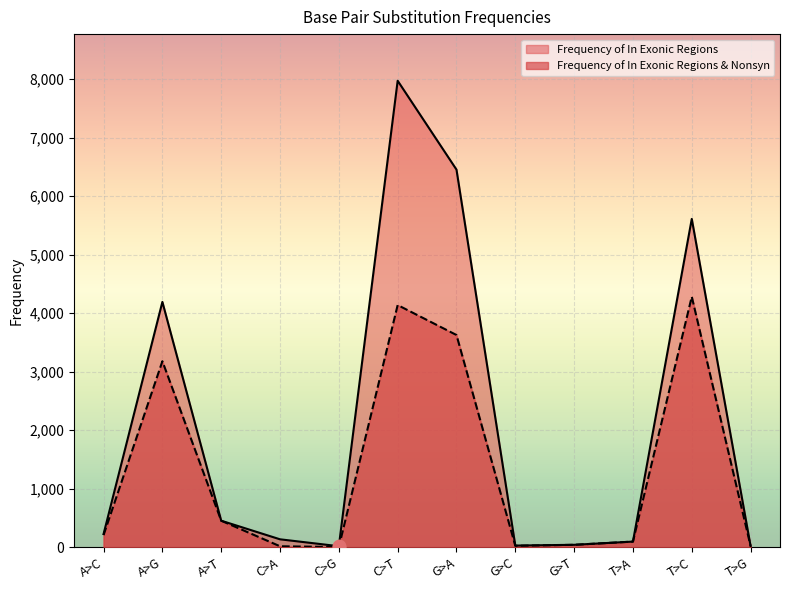

Is it true that Frequency of In Exonic Regions equals 27 at T>A?

False